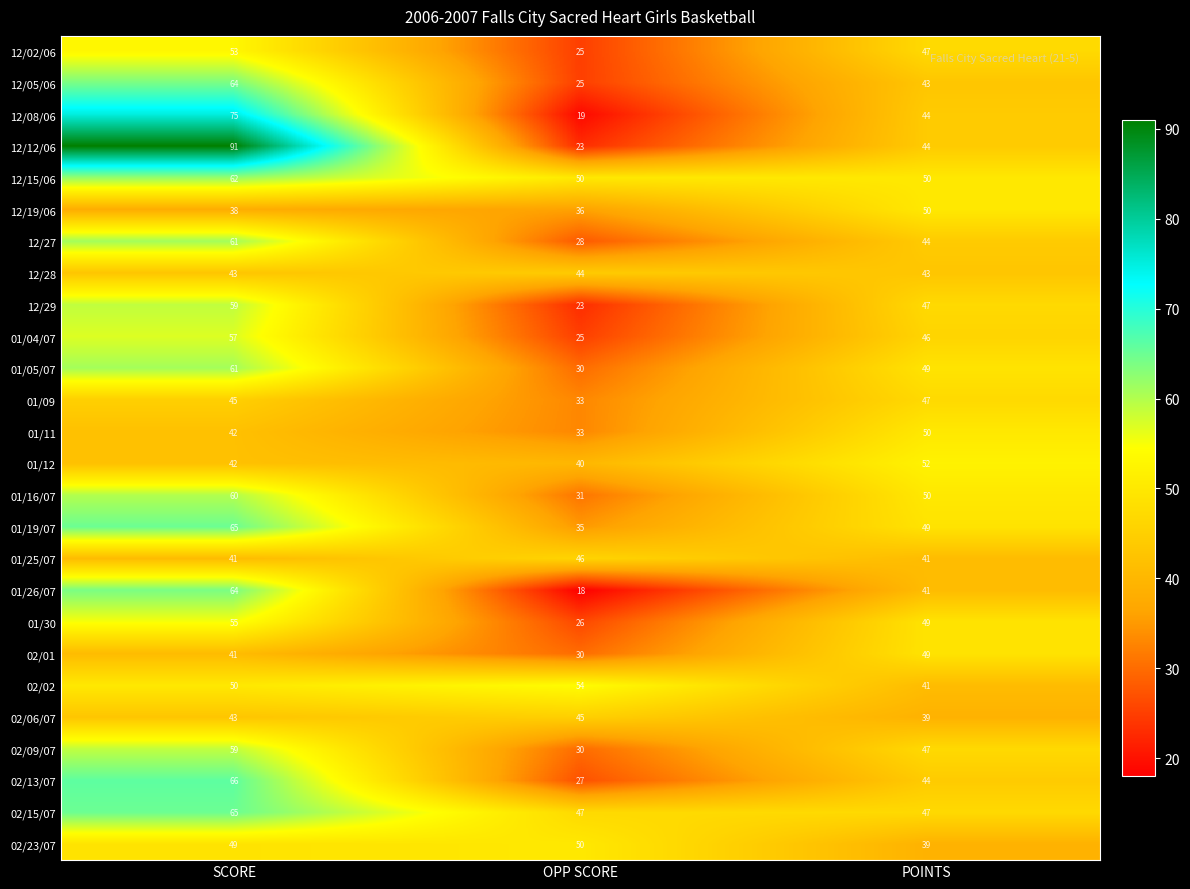

The value of 12/08/06 at OPP SCORE is 19. True or false?

True